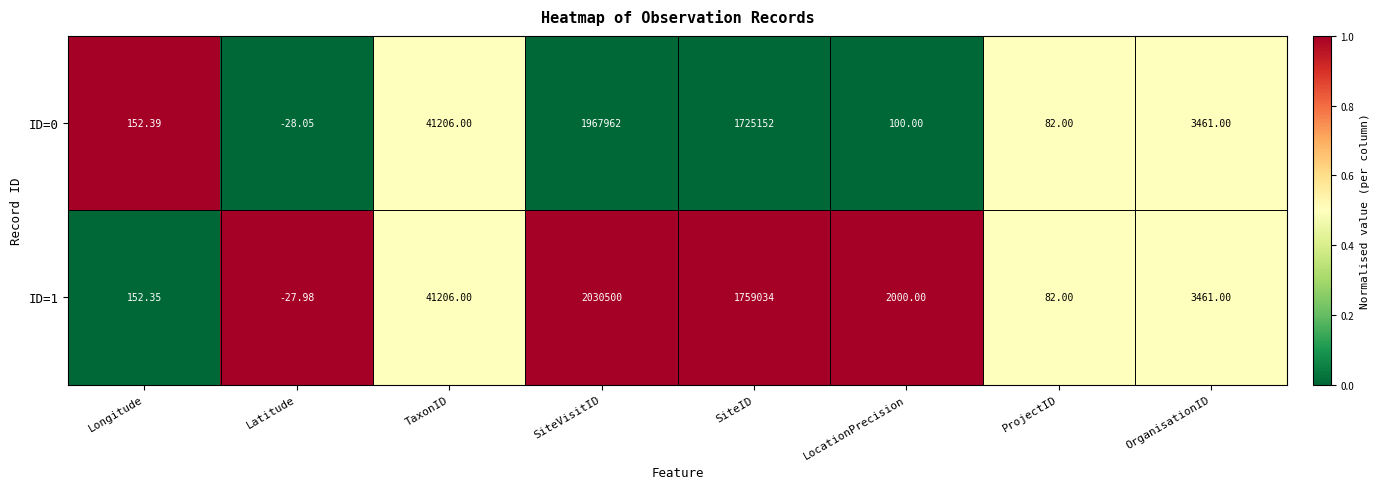

Is the value of ID=1 at OrganisationID greater than the value of ID=0 at Latitude?

Yes